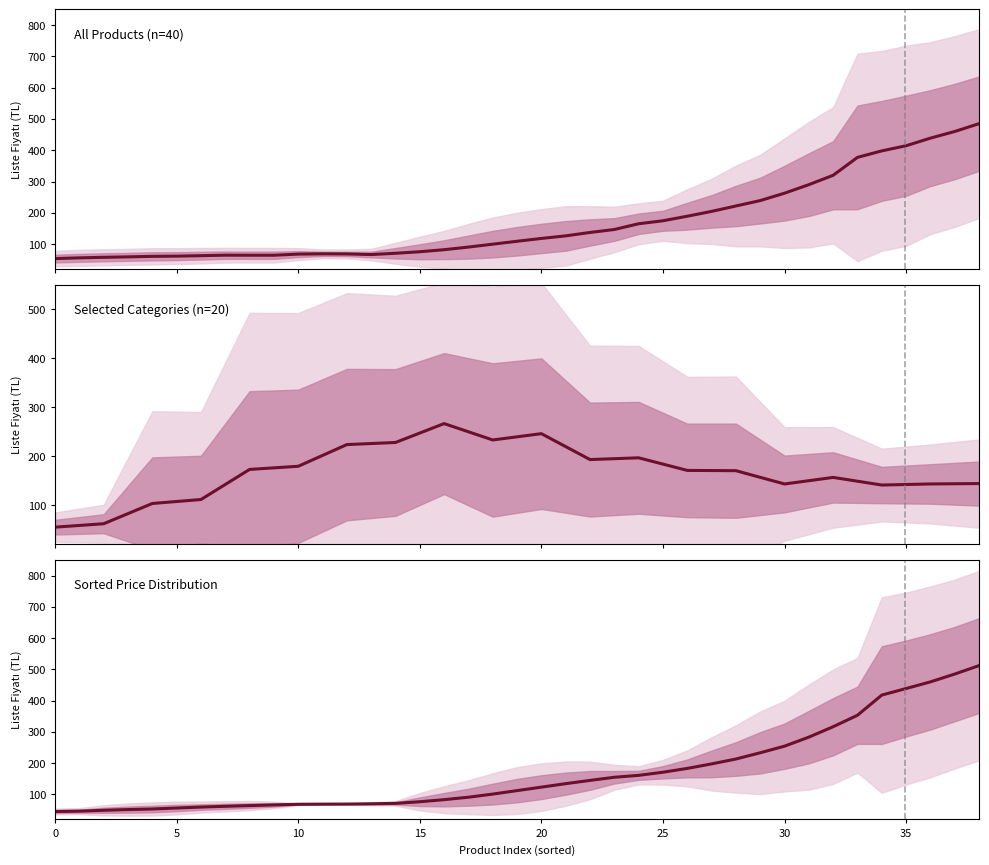

What is the difference between the maximum and minimum values?

466.4